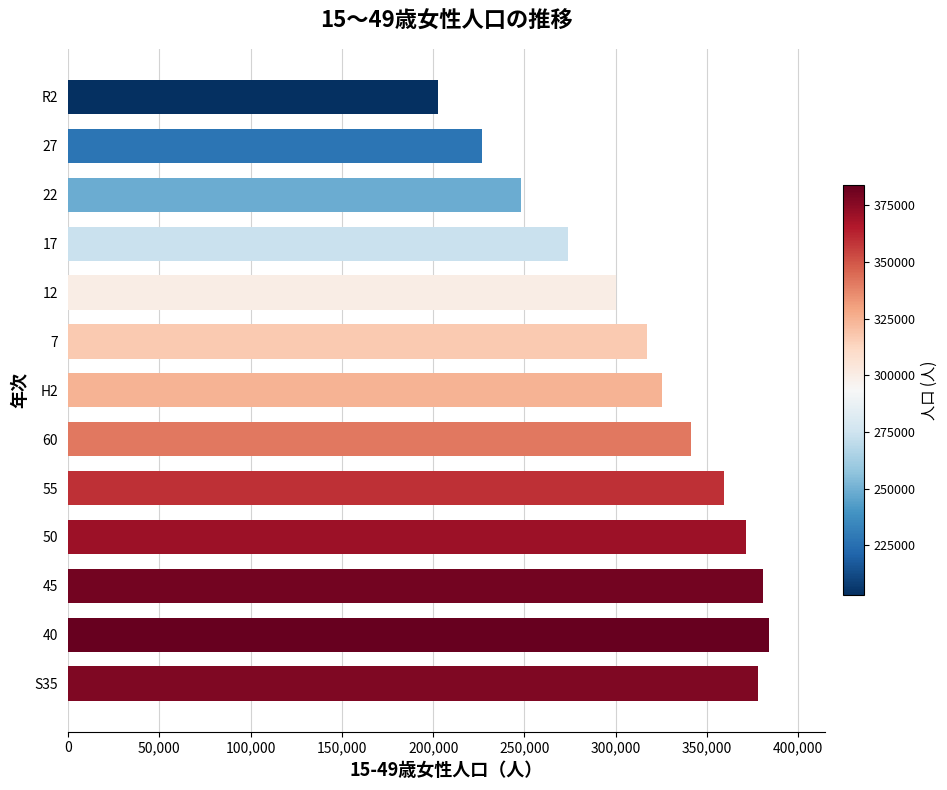

Reading bottom to top, what are all the values shown in this chart?

S35=377973	40=383851	45=380728	50=371093	55=359419	60=341181	H2=325172	7=317231	12=299879	17=273585	22=248381	27=226954	R2=202914